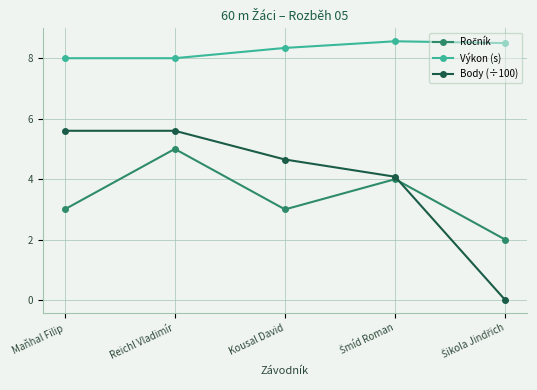

What is the maximum value shown in the chart?

8.6